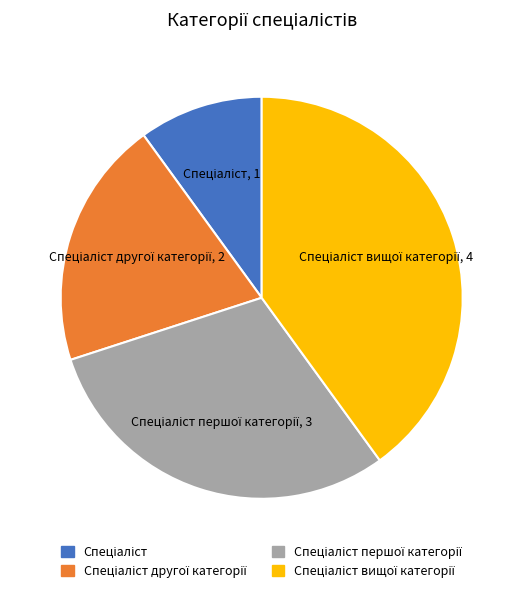

Is there any slice that represents more than half of the pie?

No